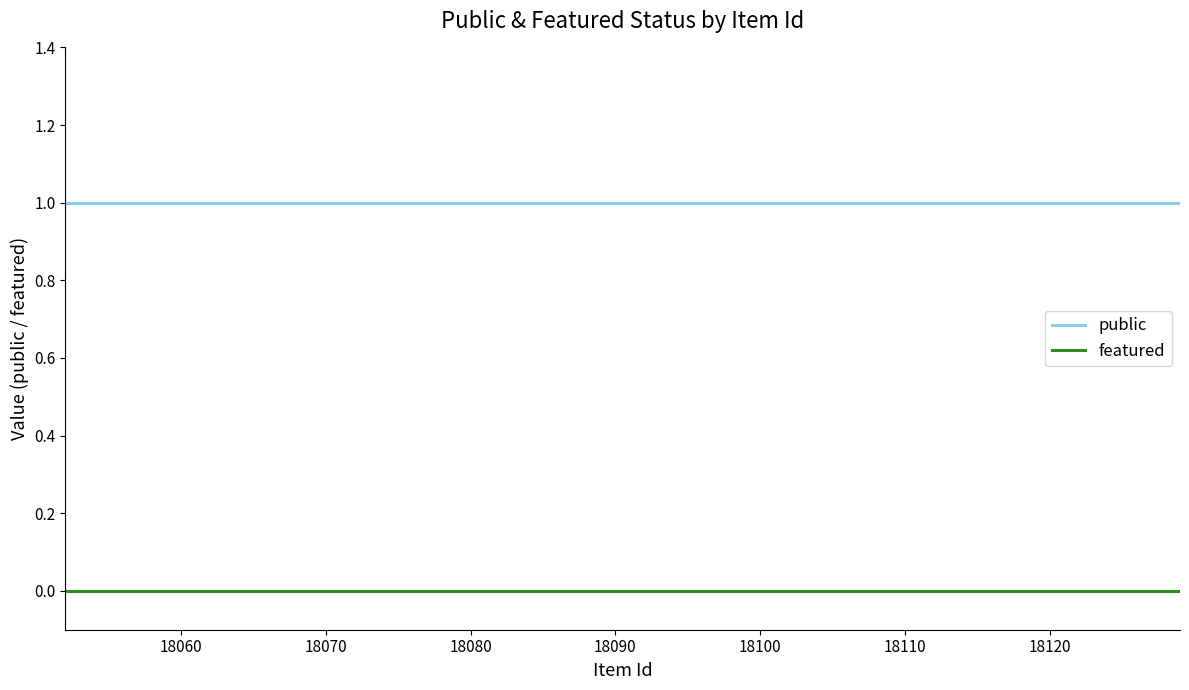

True or false: featured and public cross at least once.

False